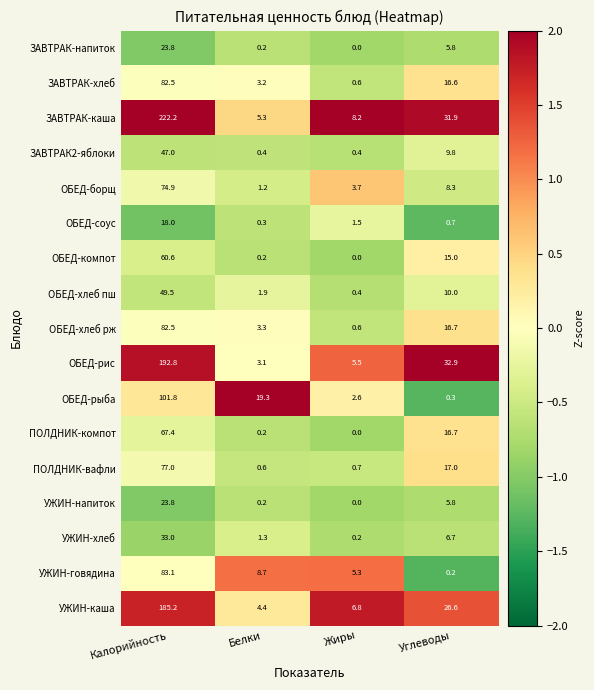

At which category does the chart reach its minimum across all series?

Жиры